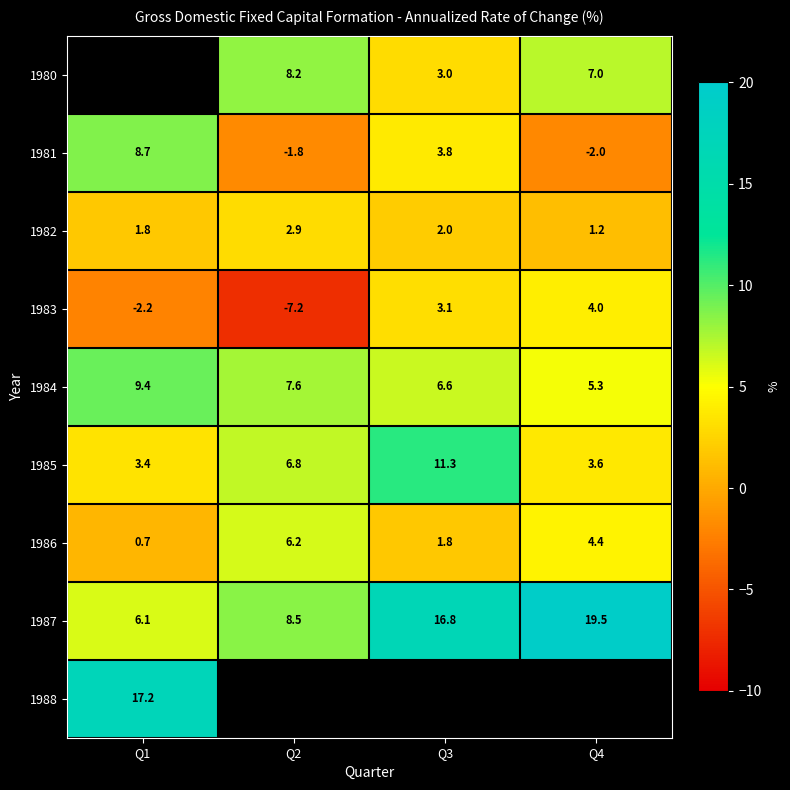

How many values in 1981 are above zero?

2